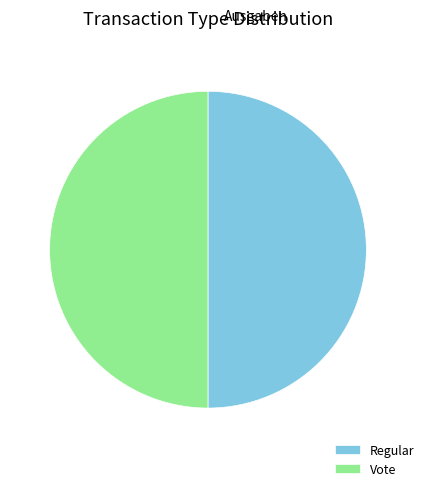

Is it true that Regular is 60% of the pie?

False